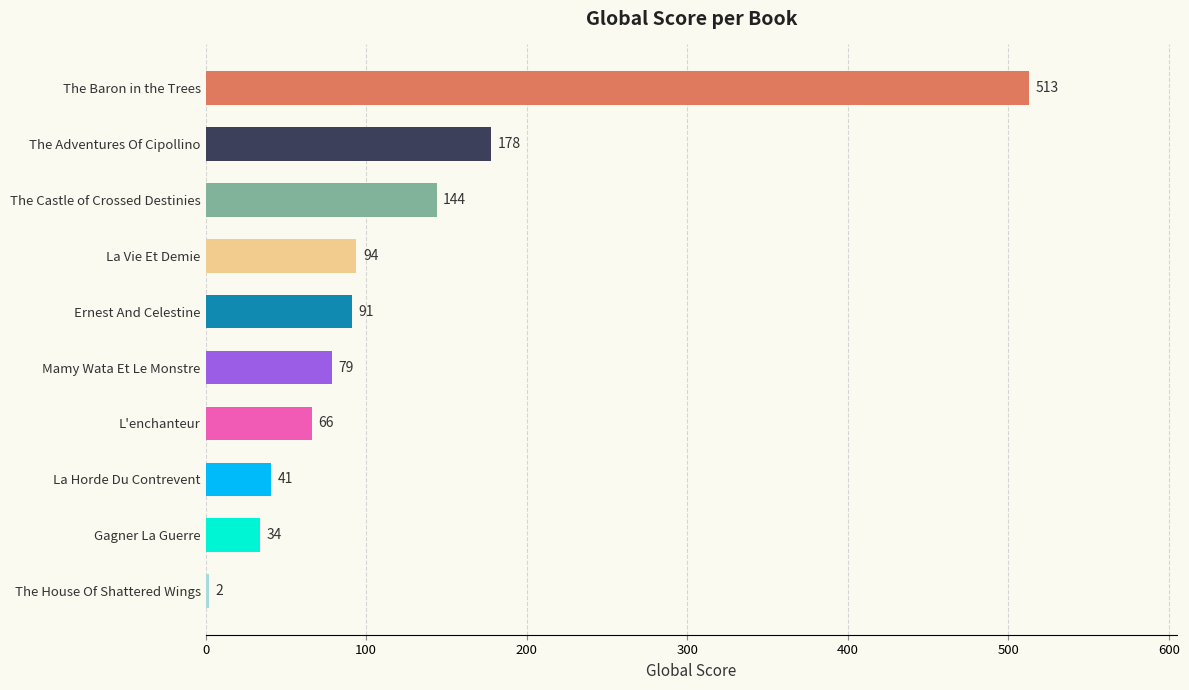

Which category has the highest value across all series?

The Baron in the Trees